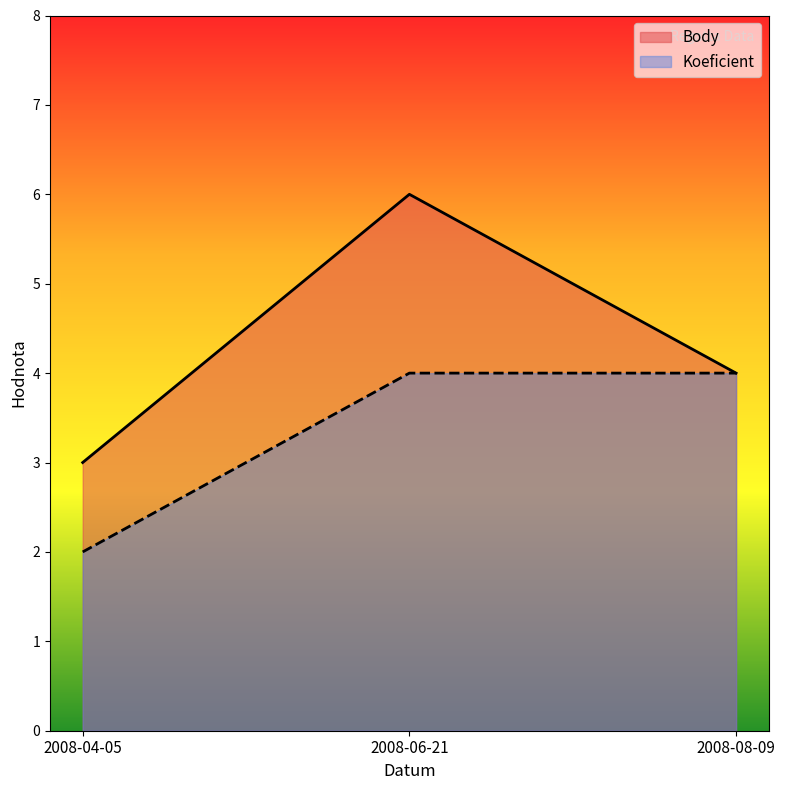

Does the chart display data point markers on the line(s)?

No